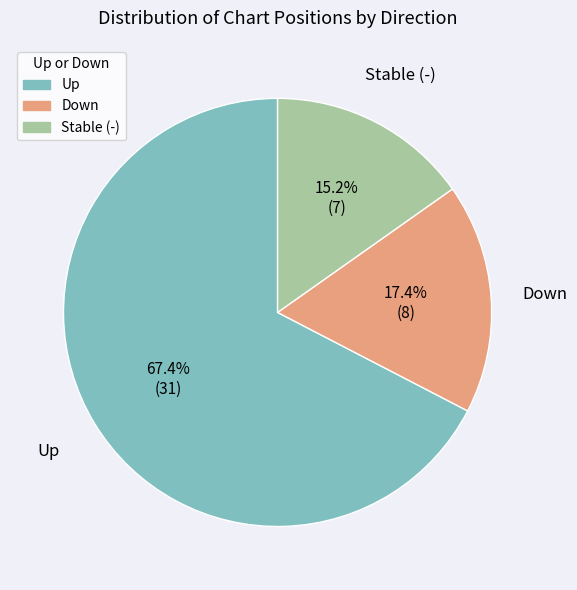

Do Down and Stable (-) together represent more than half of the pie?

No